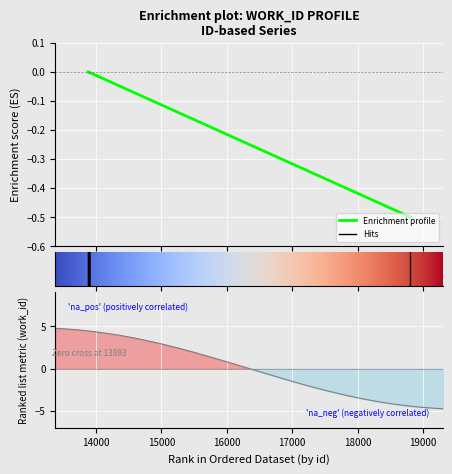

What is the sum of all values?

-0.5